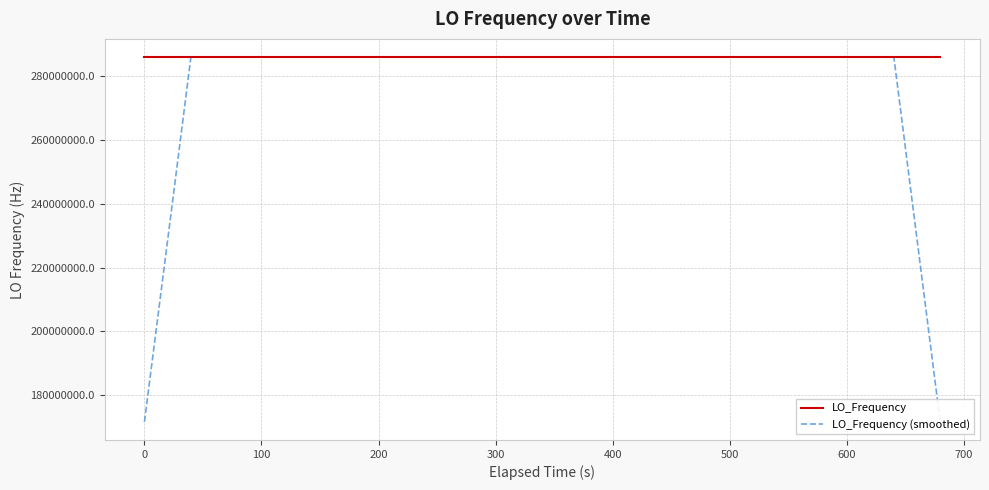

How many lines are shown in the chart?

2